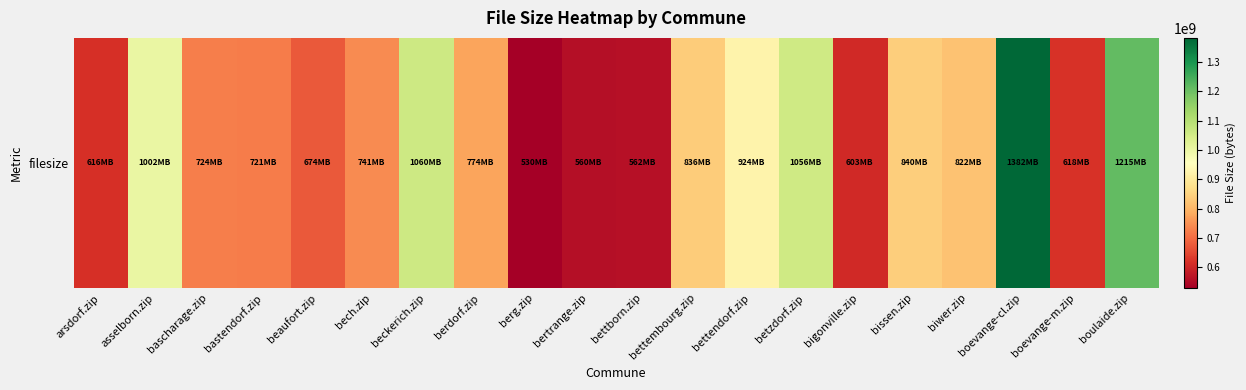

True or false: the data shows 1334568326 at berdorf.zip.

False